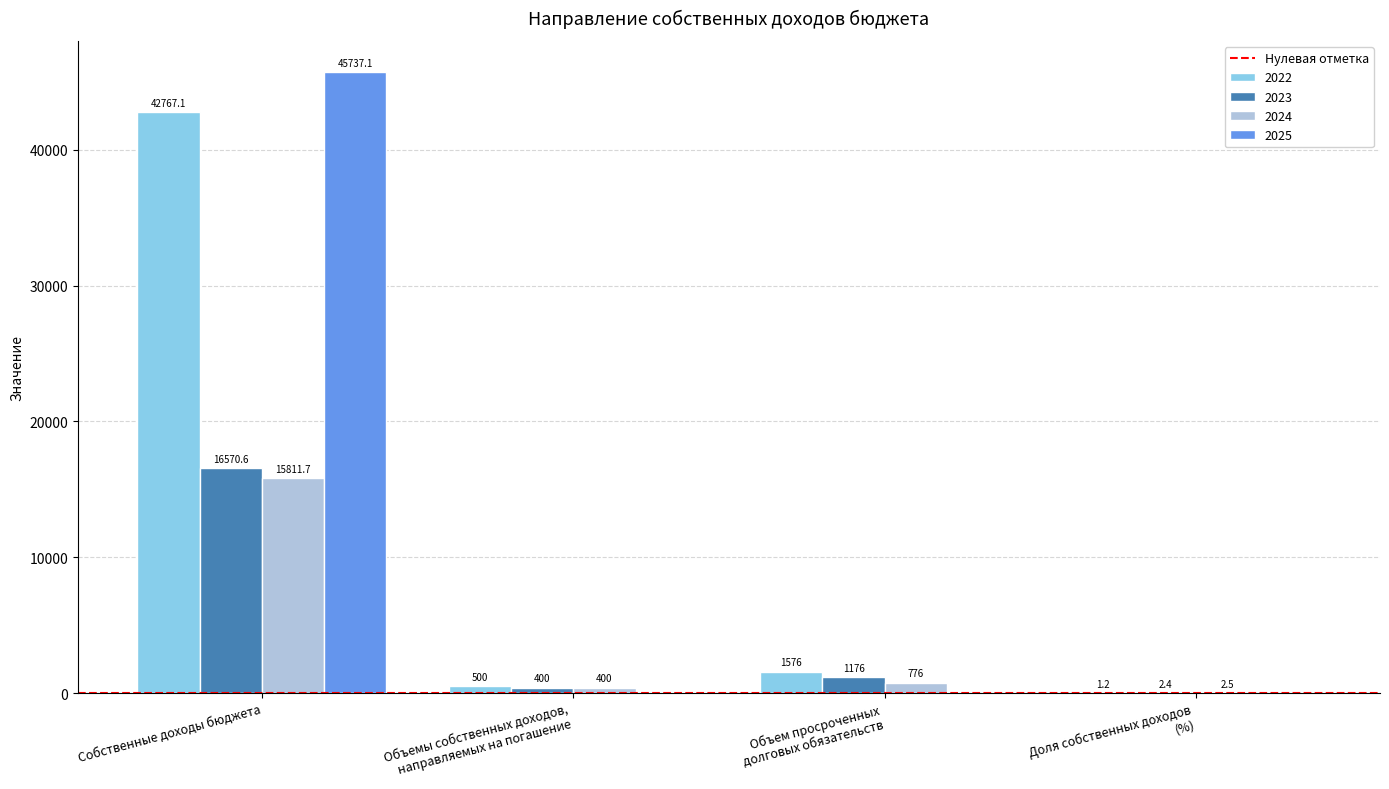

Reading right to left, what are all the values shown in this chart?

2022: Доля собственных доходов
(%)=1.2	Объем просроченных
долговых обязательств=1576.0	Объемы собственных доходов,
направляемых на погашение=500.0	Собственные доходы бюджета=42767.1
2023: Доля собственных доходов
(%)=2.4	Объем просроченных
долговых обязательств=1176.0	Объемы собственных доходов,
направляемых на погашение=400.0	Собственные доходы бюджета=16570.6
2024: Доля собственных доходов
(%)=2.5	Объем просроченных
долговых обязательств=776.0	Объемы собственных доходов,
направляемых на погашение=400.0	Собственные доходы бюджета=15811.7
2025: Доля собственных доходов
(%)=0.0	Объем просроченных
долговых обязательств=0.0	Объемы собственных доходов,
направляемых на погашение=0.0	Собственные доходы бюджета=45737.1